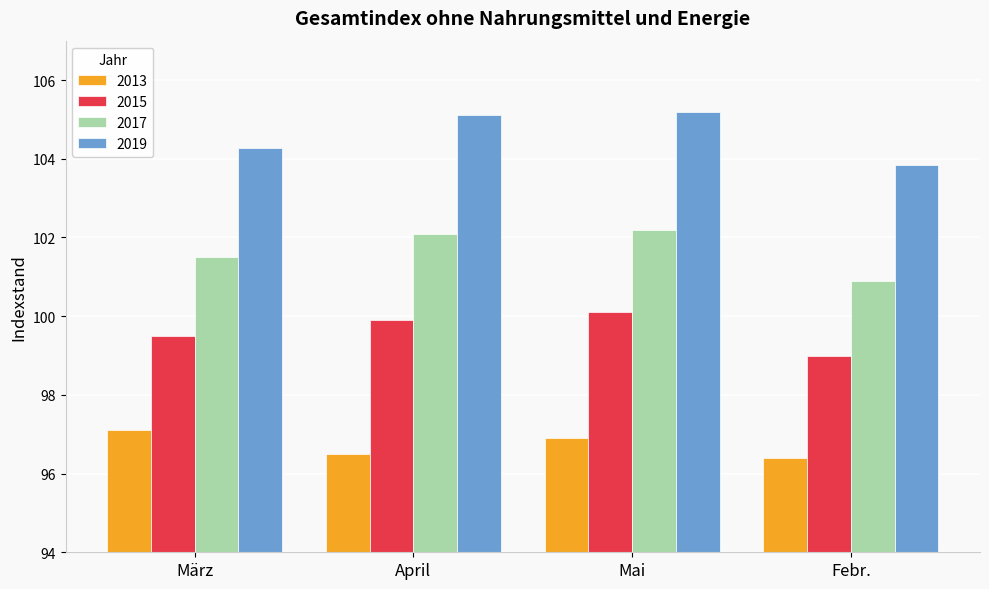

List the series in order of their peak value, highest first.

2019, 2017, 2015, 2013